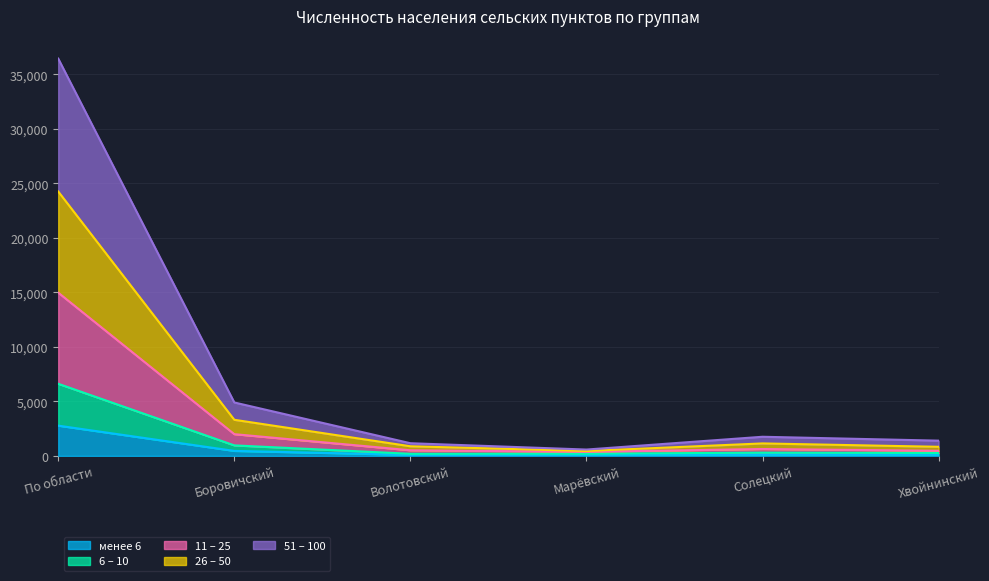

Which category has the highest value in the 26 – 50 series?

По области